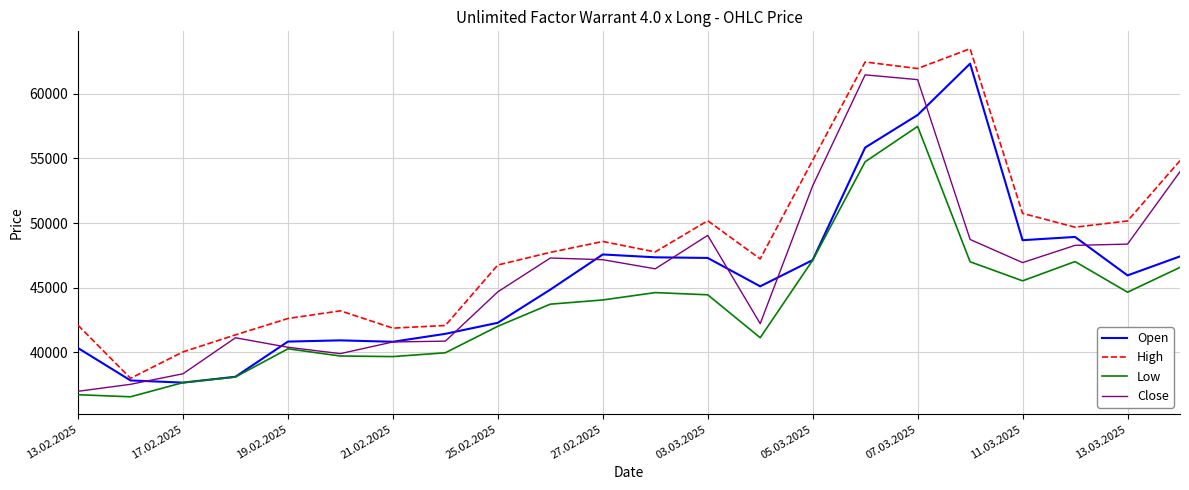

What is the minimum value for High?

37990